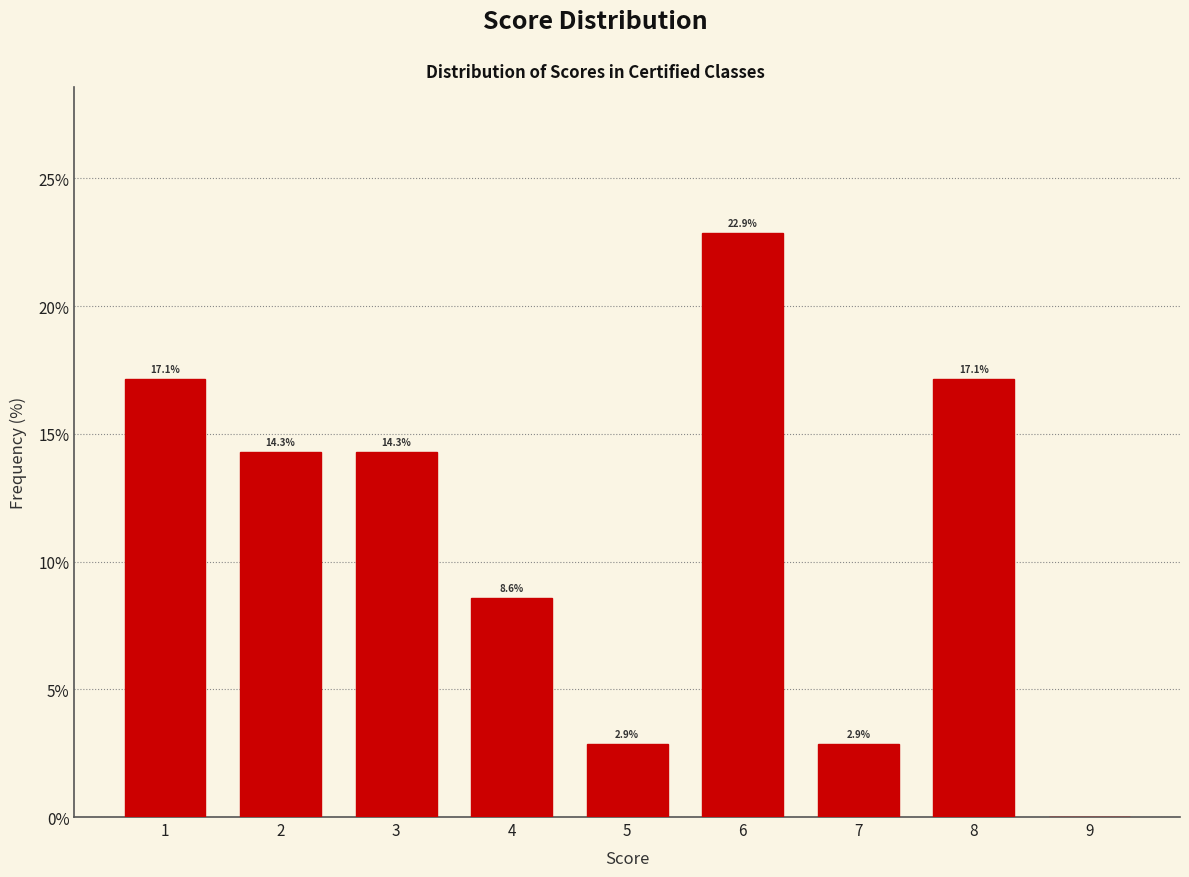

Over which range of the x-axis is the bar tallest?

5.5 to 6.5